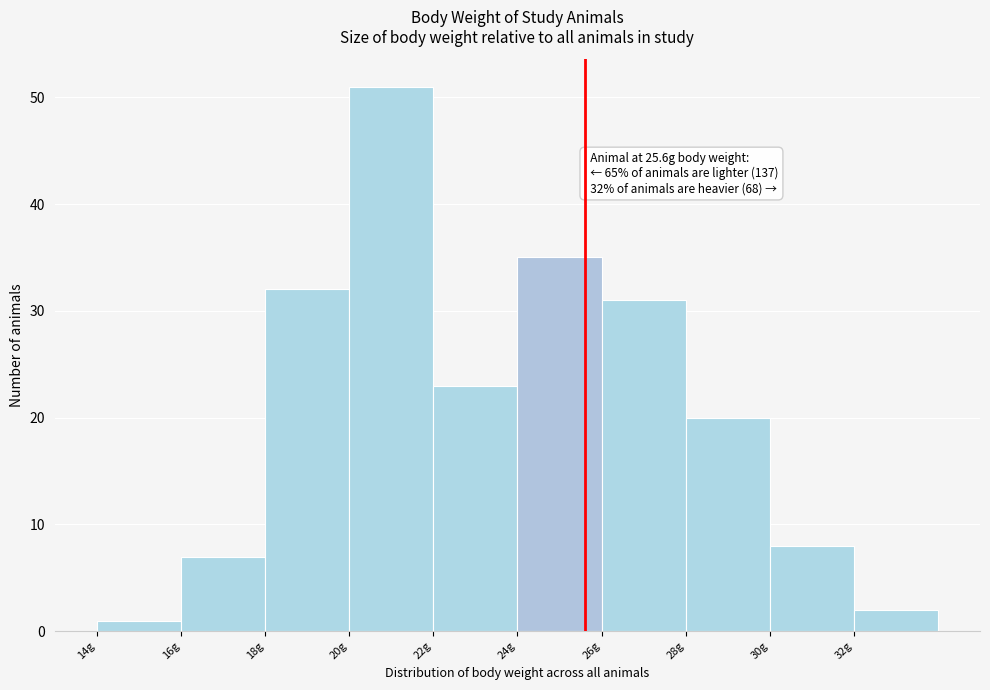

Which range on the x-axis has the tallest bar?

20 to 22